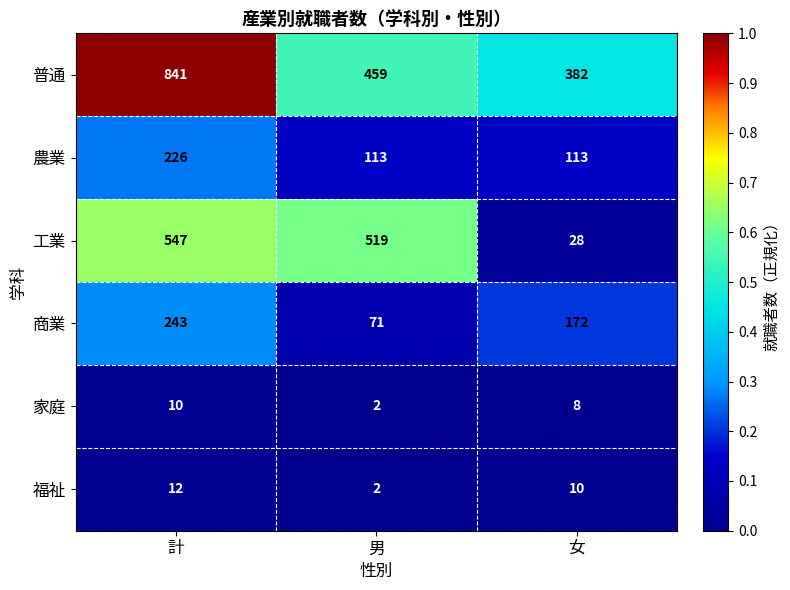

At which label is 家庭 closest to 6?

女